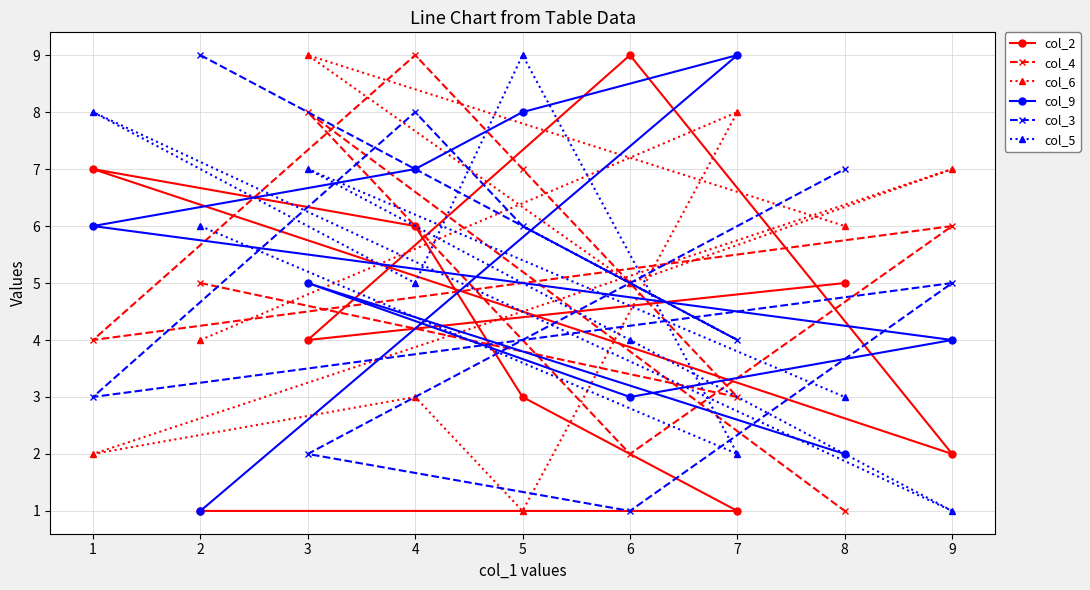

Reading left to right, list all the values displayed in this chart.

col_2: 1=7	2=1	3=4	4=6	5=3	6=9	7=1	8=5	9=2
col_4: 1=4	2=5	3=8	4=9	5=7	6=2	7=3	8=1	9=6
col_6: 1=2	2=4	3=9	4=3	5=1	6=5	7=8	8=6	9=7
col_9: 1=6	2=1	3=5	4=7	5=8	6=3	7=9	8=2	9=4
col_3: 1=3	2=9	3=2	4=8	5=6	6=1	7=4	8=7	9=5
col_5: 1=8	2=6	3=7	4=5	5=9	6=4	7=2	8=3	9=1